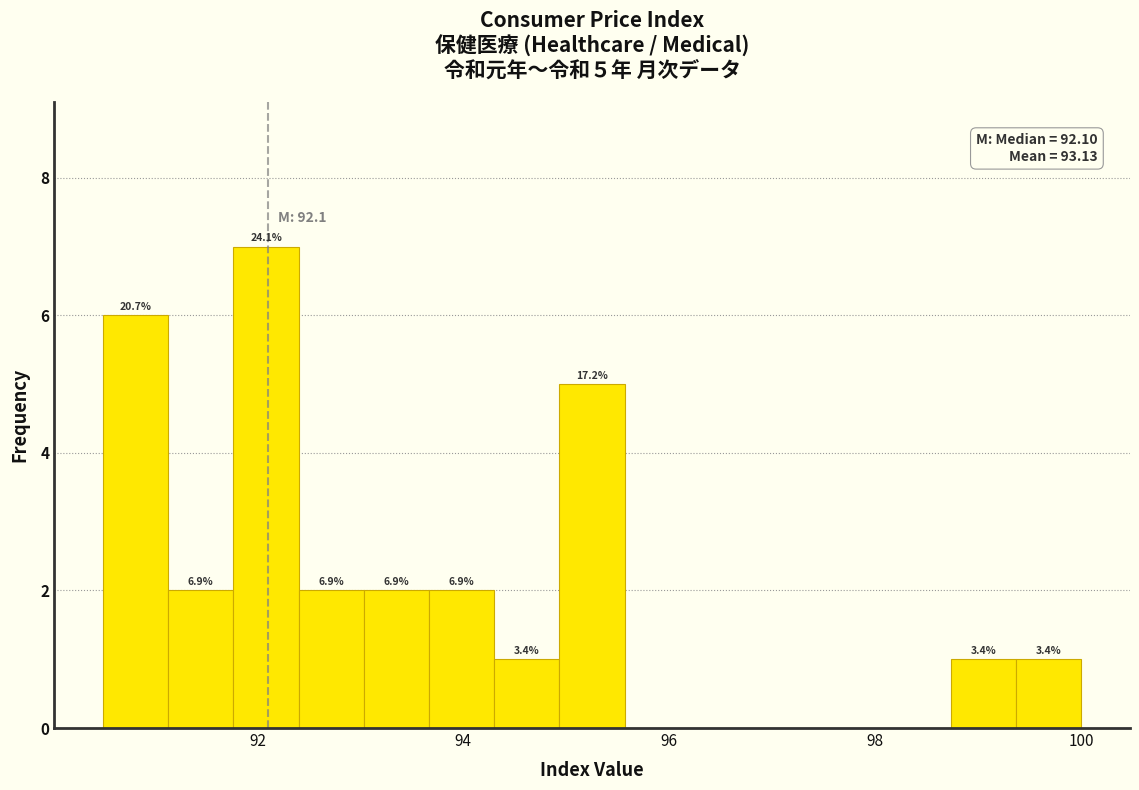

Read against the x-axis, roughly where is the centre of the tallest bar?

92.0